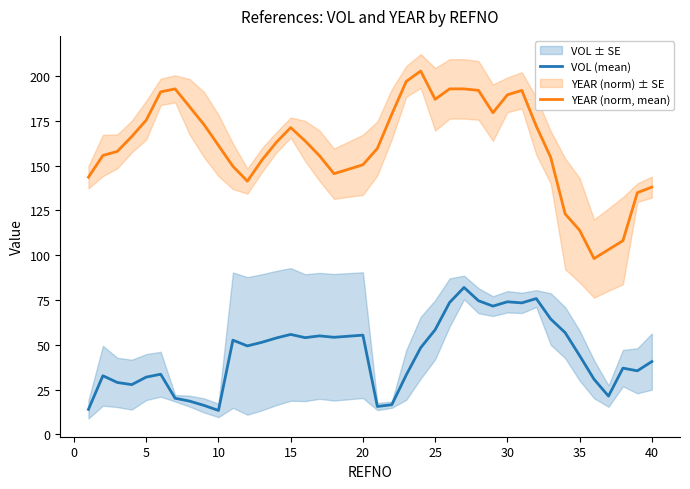

List the series in order of their peak value, highest first.

YEAR (norm, mean), VOL (mean)